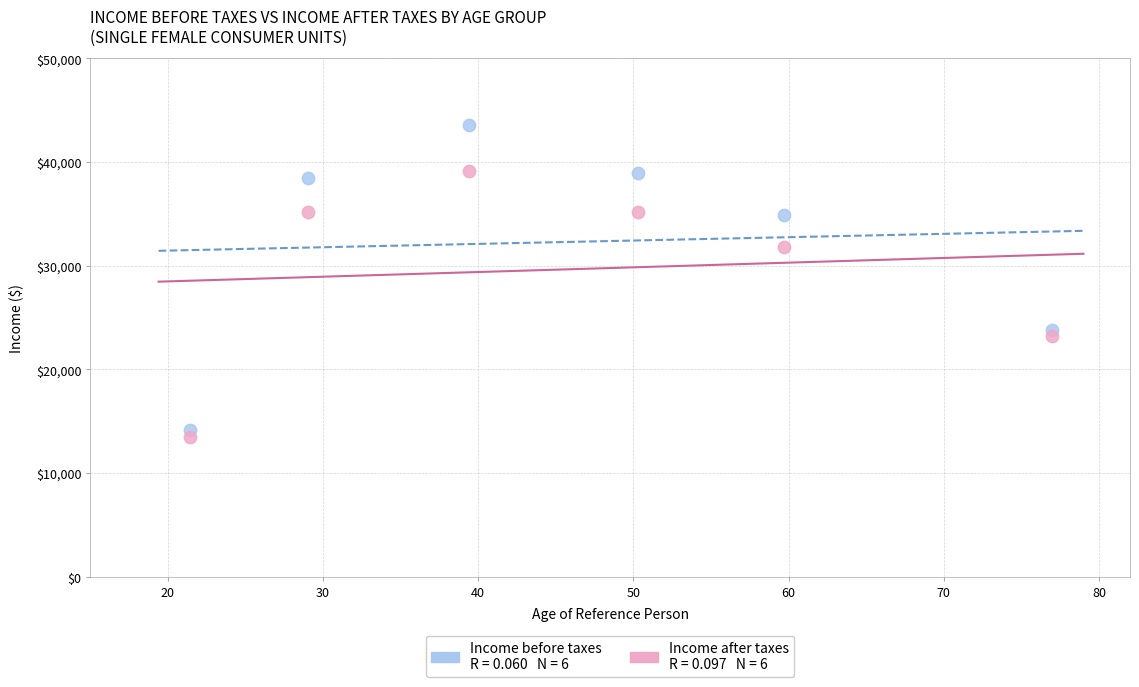

Across all data points, what is the range of Y values (max minus min)?

30049